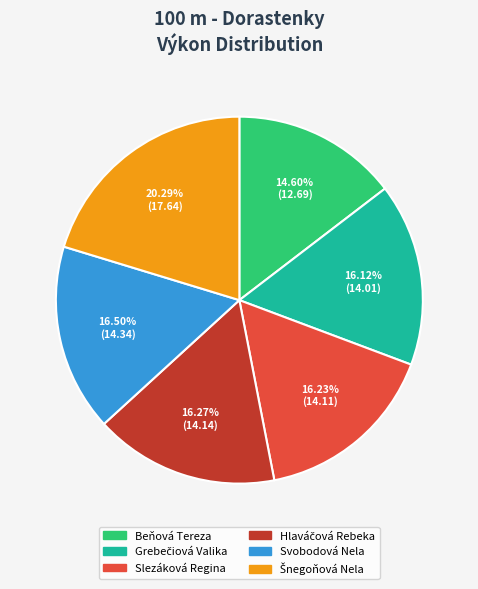

Is there any slice that represents more than half of the pie?

No